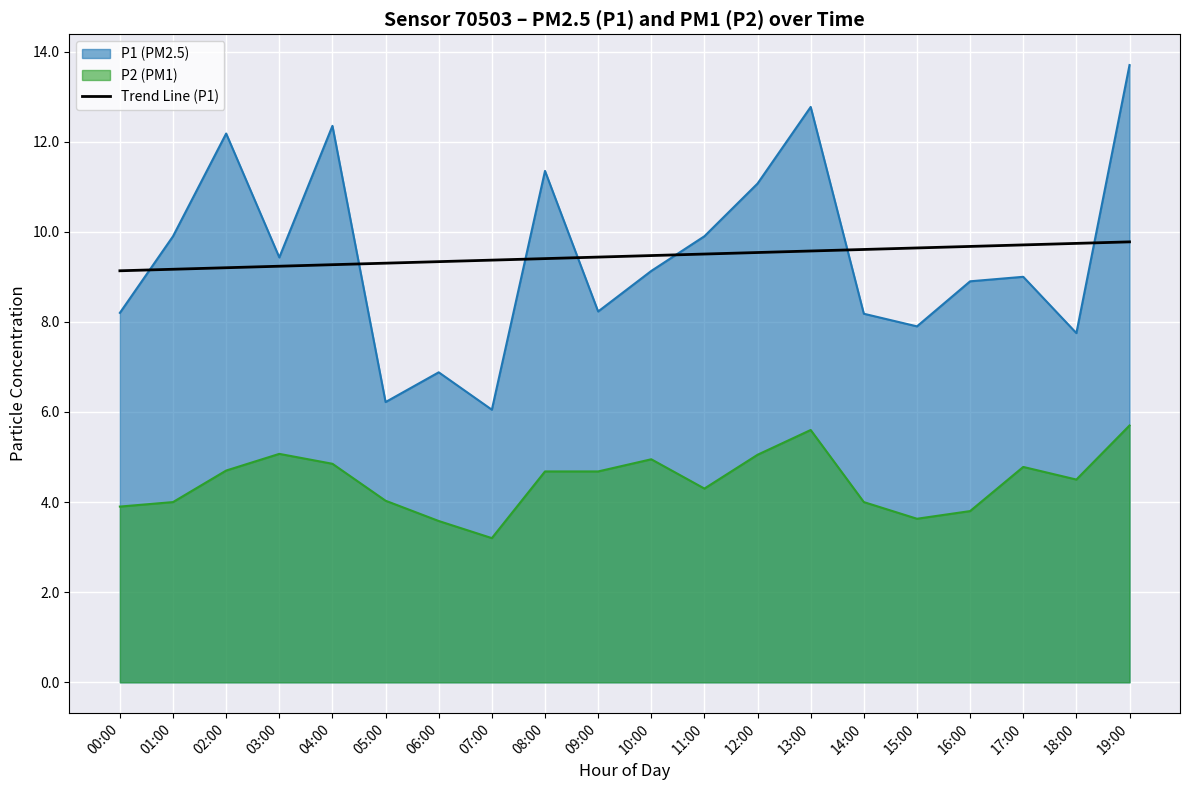

Count the number of categories in the chart.

20